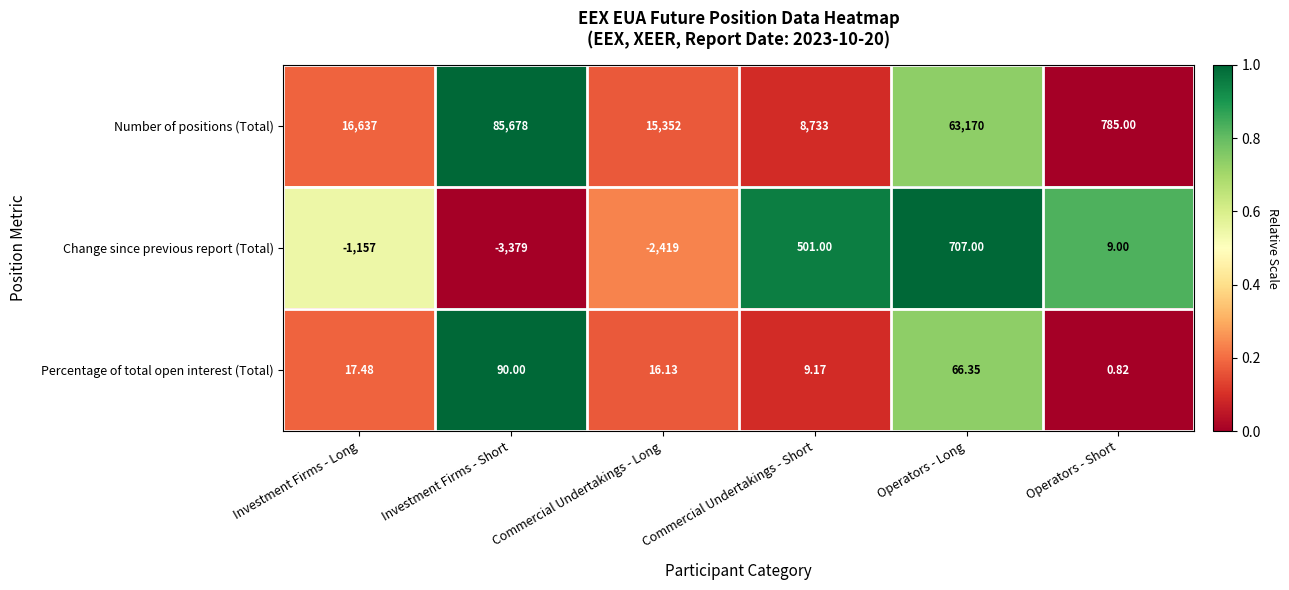

At which category is the sum across all series the highest?

Investment Firms - Short